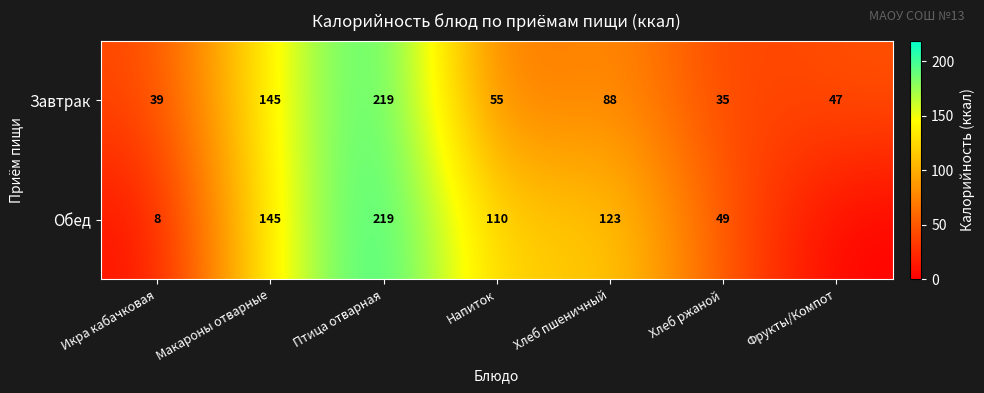

The value of Завтрак at Хлеб пшеничный is 88. True or false?

True